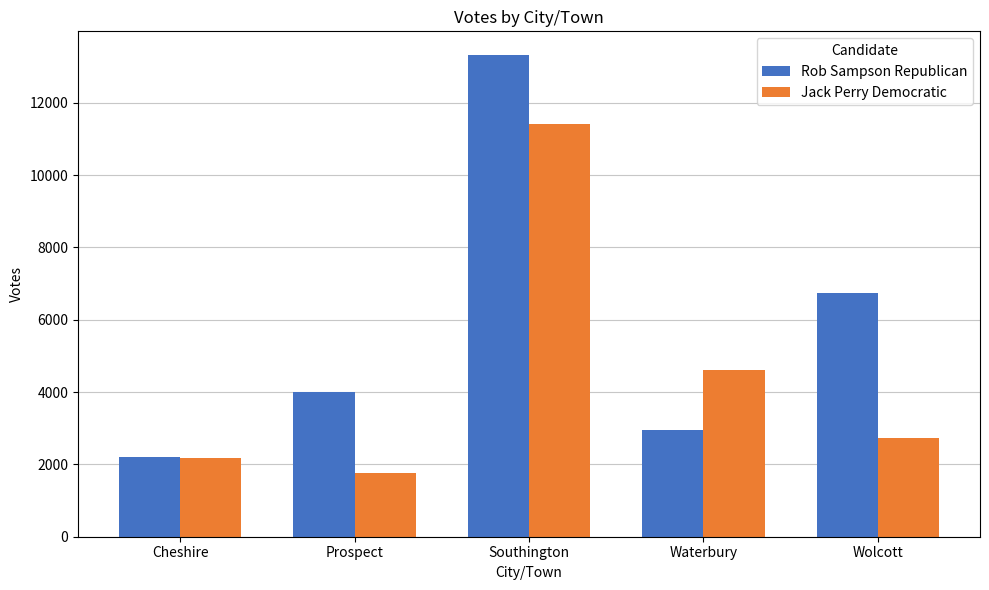

Does the chart contain stacked bars?

No